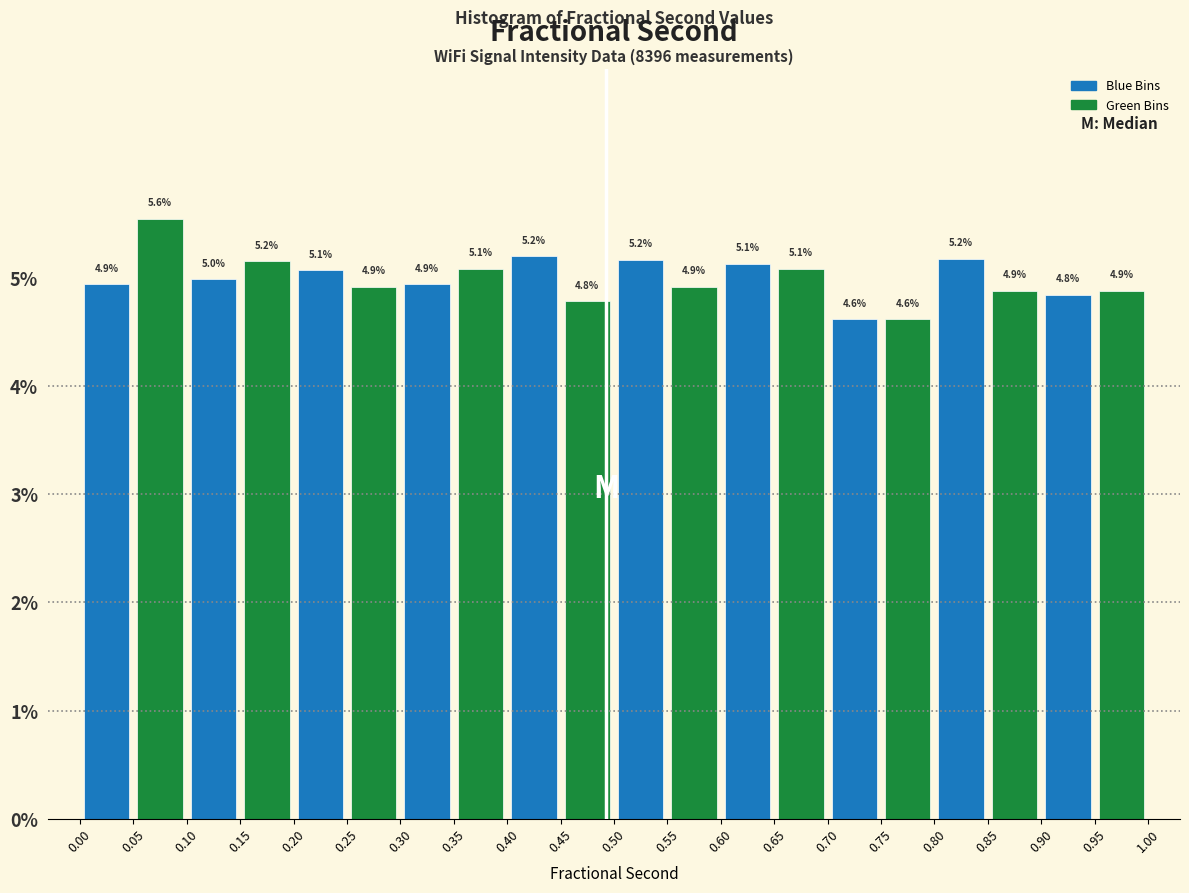

Which range on the x-axis has the tallest bar?

0.05 to 0.10